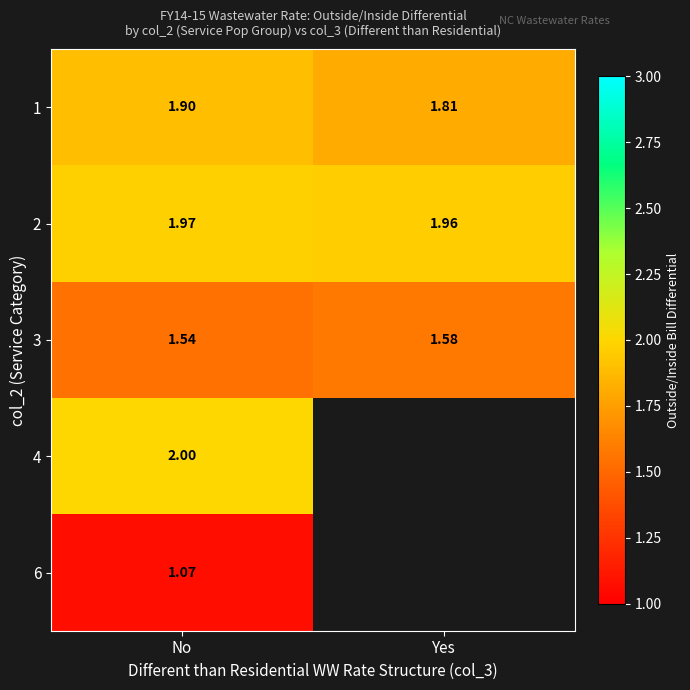

At how many categories does at least one series exceed 1?

2